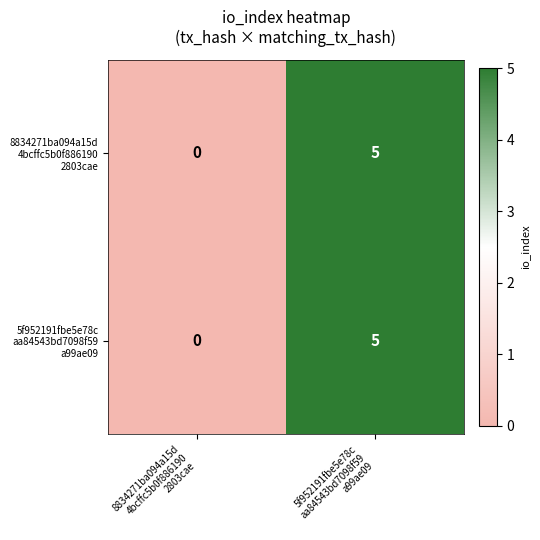

What is the greatest value displayed?

5